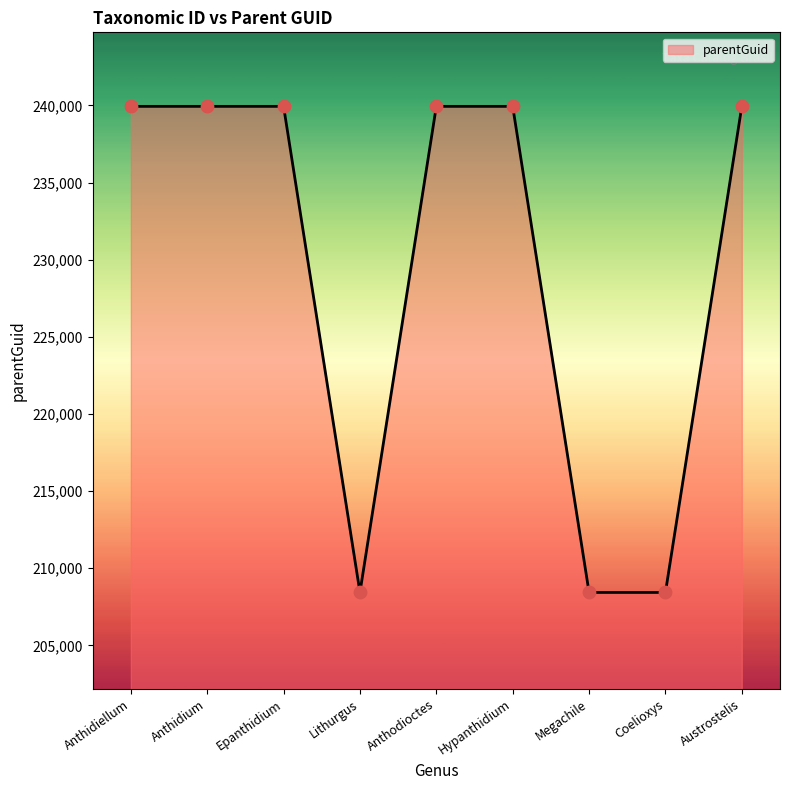

Approximately how many times larger is the value at Coelioxys compared to Anthodioctes?

0.9